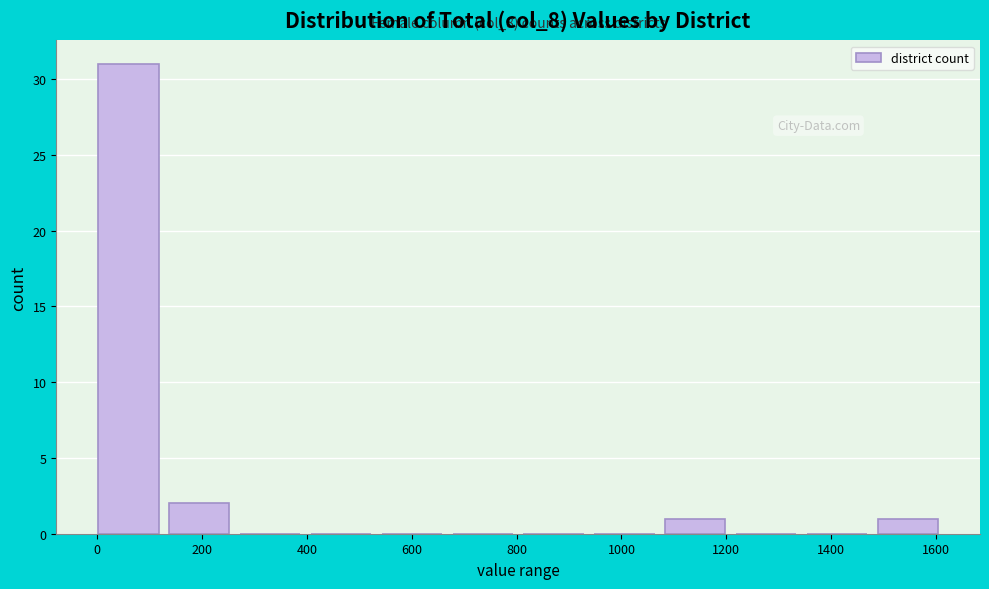

Which range on the x-axis has the tallest bar?

0 to 140